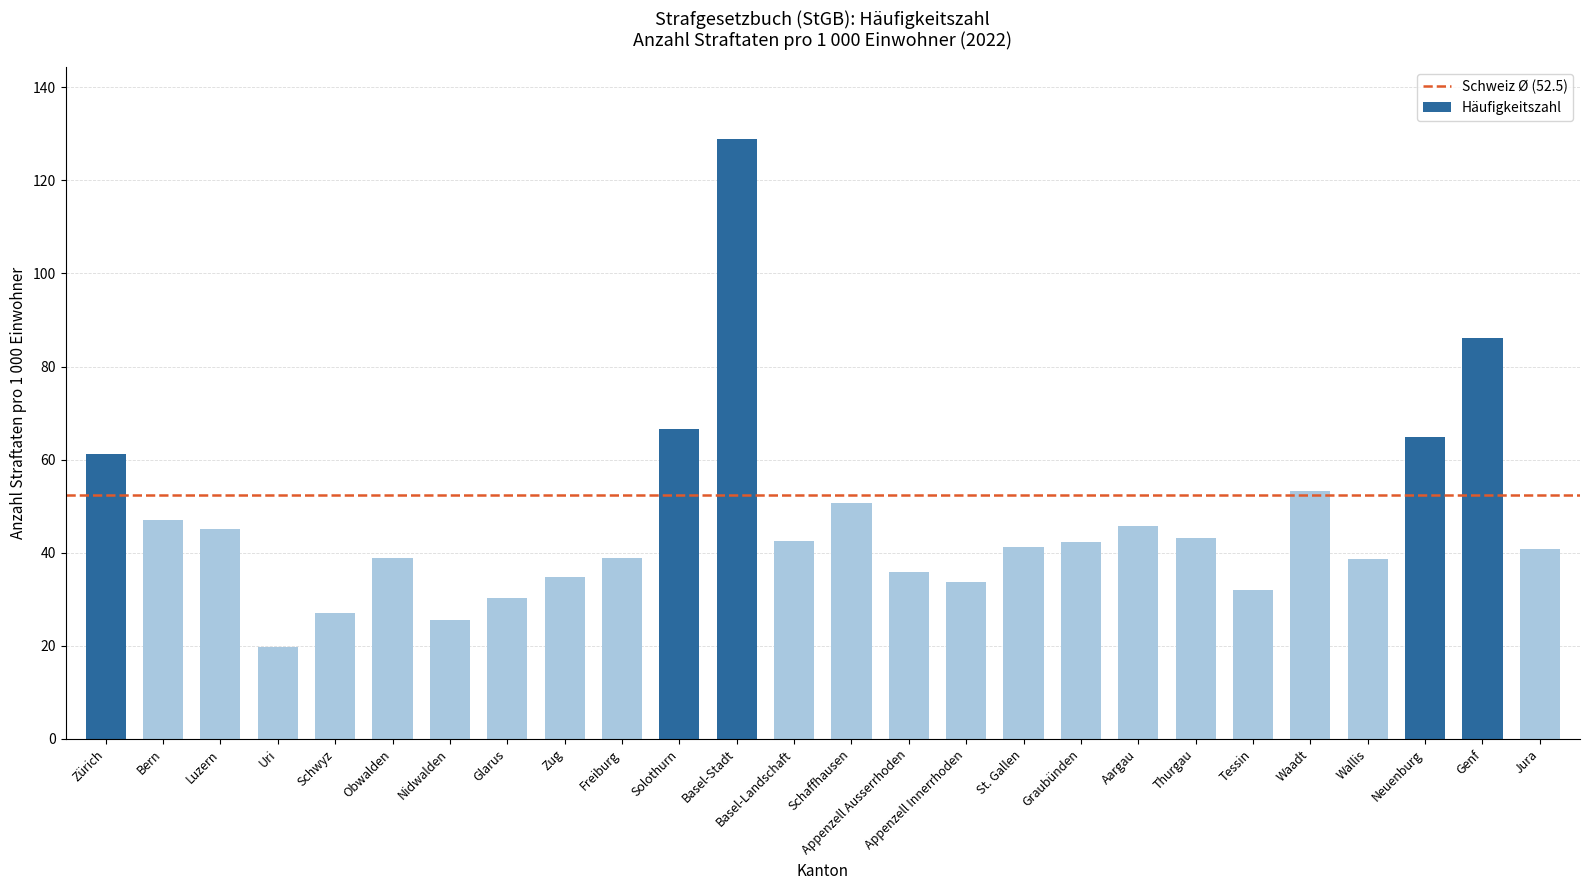

Which category has the lowest value across all series?

Uri